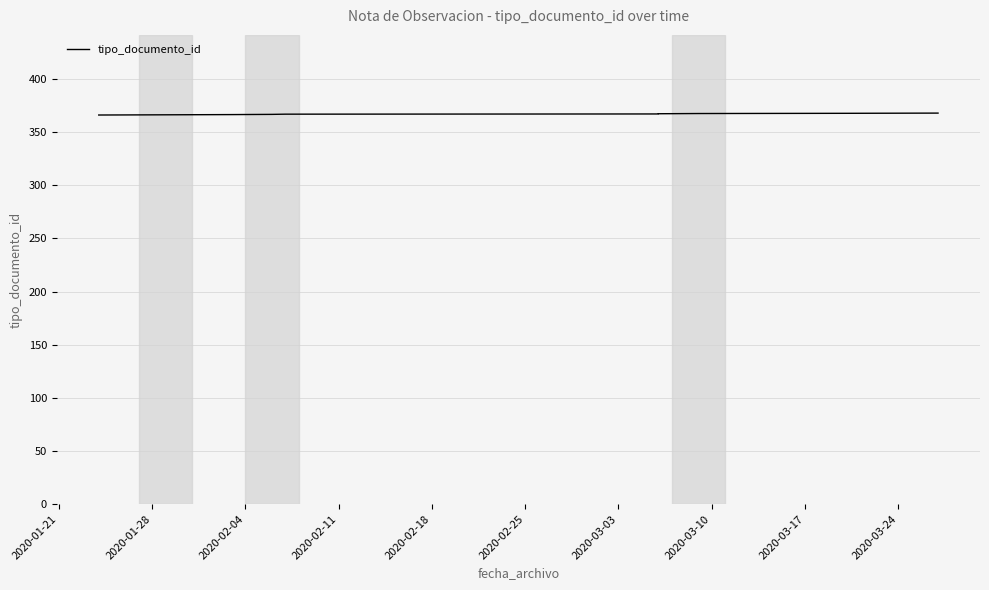

True or false: there are more than 0 points higher than both neighbors.

False